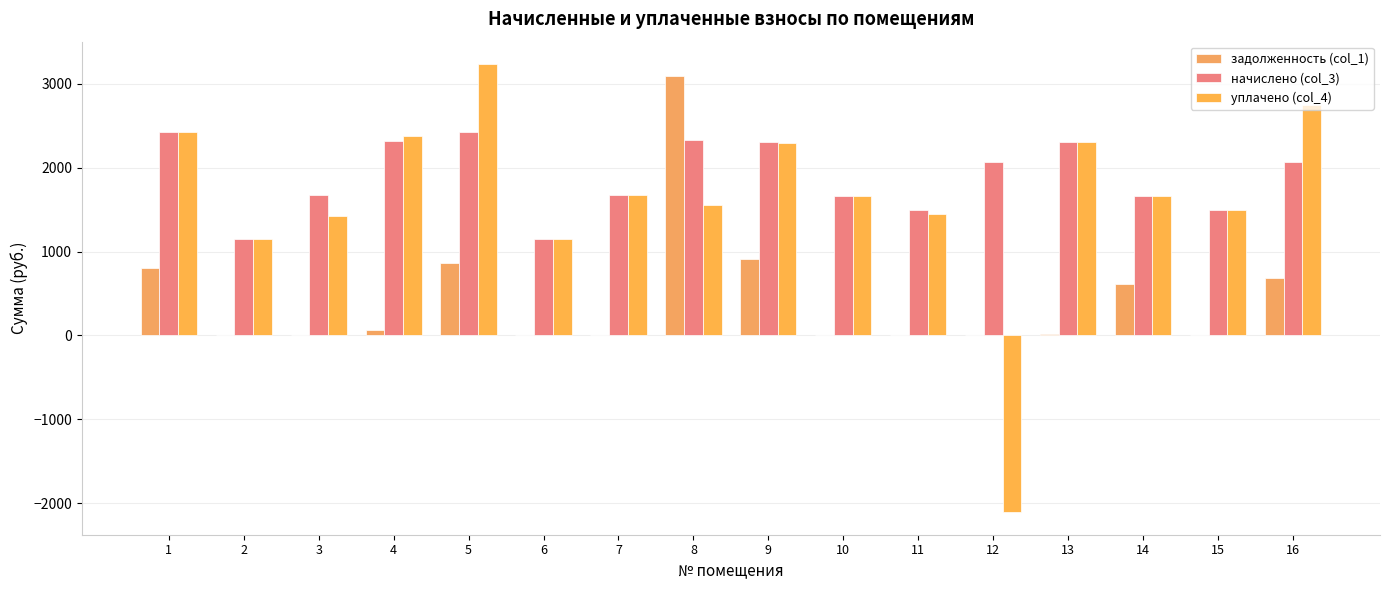

Are the bars horizontal?

No